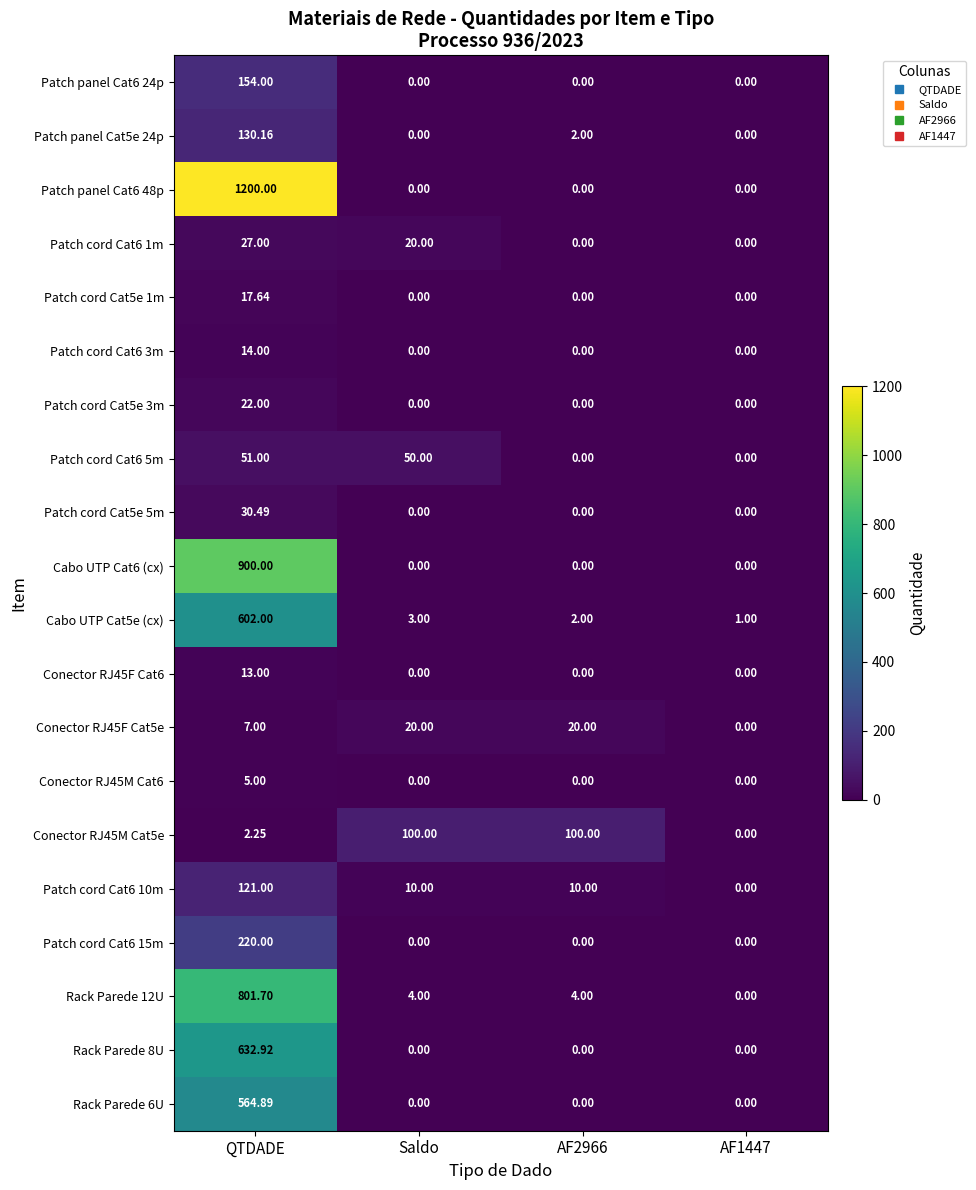

At which category is the sum across all series the highest?

QTDADE